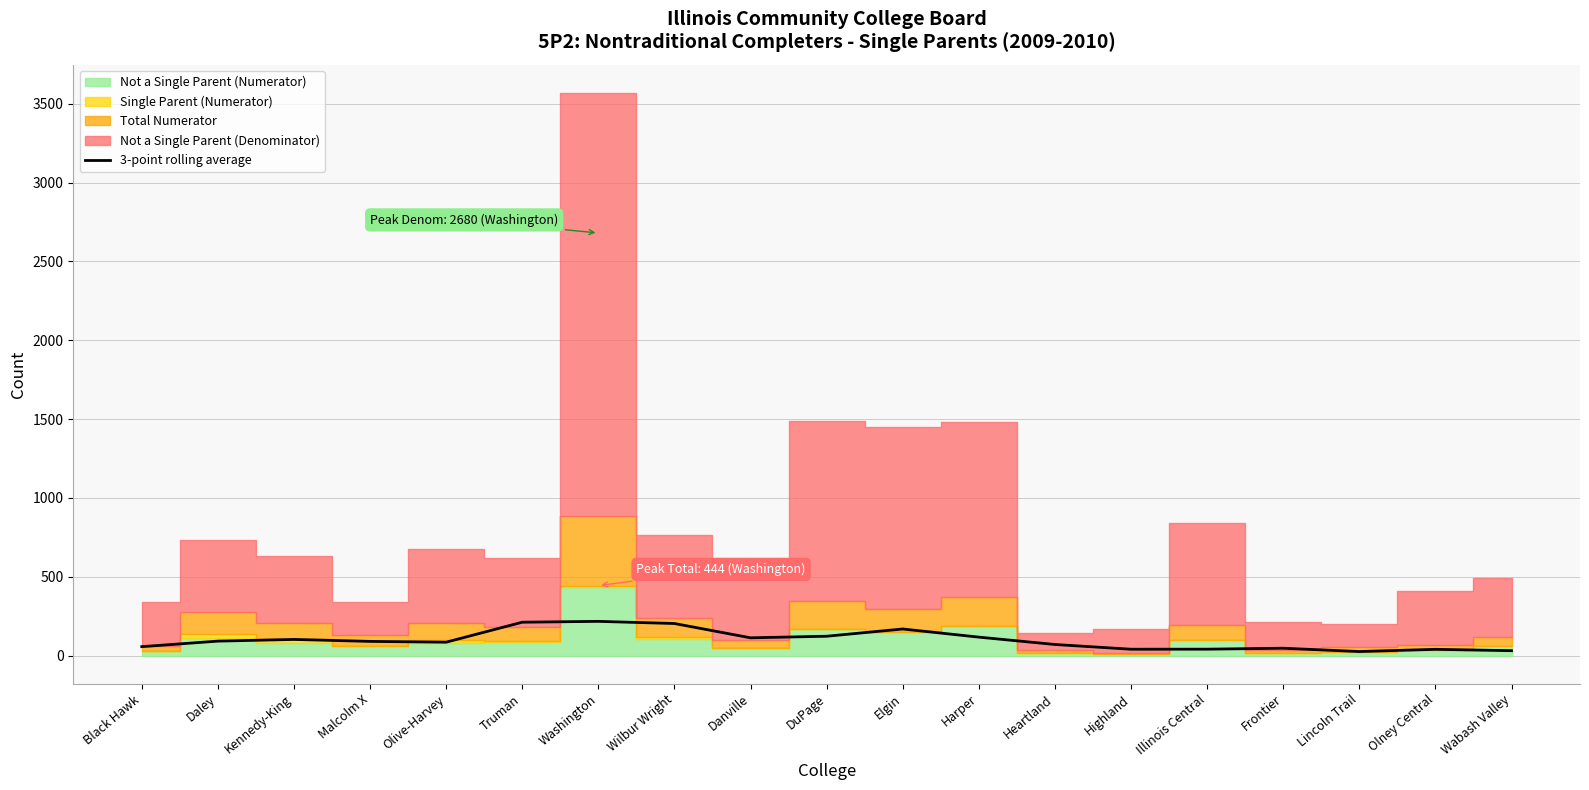

Between DuPage and Daley, which is larger?

DuPage